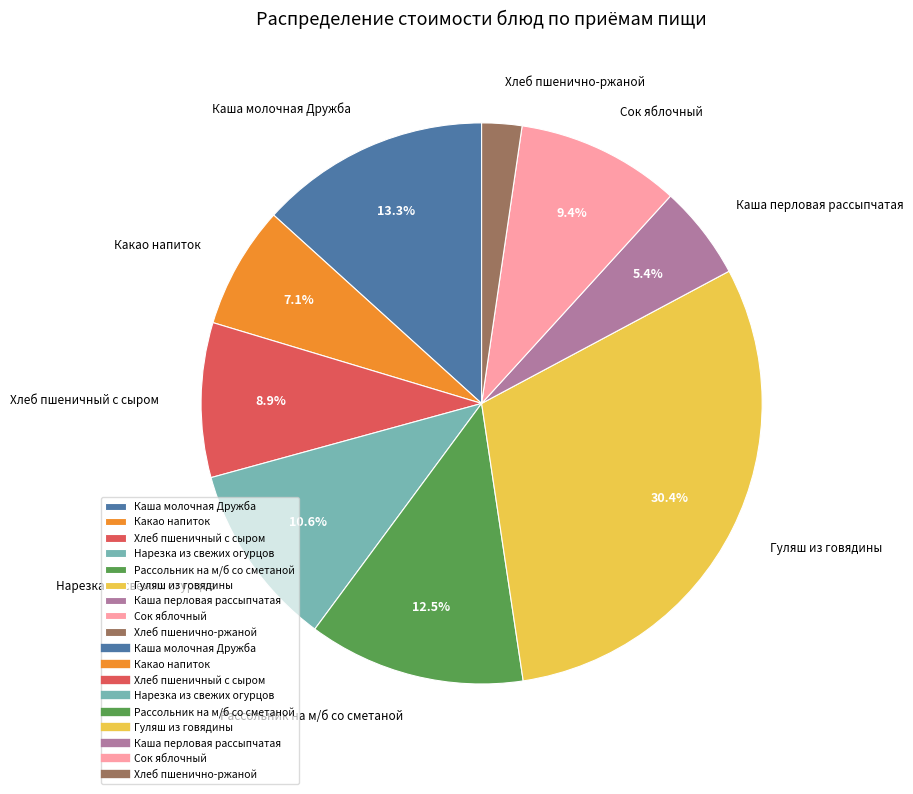

Is the sum of Каша перловая рассыпчатая and Каша молочная Дружба greater than half?

No